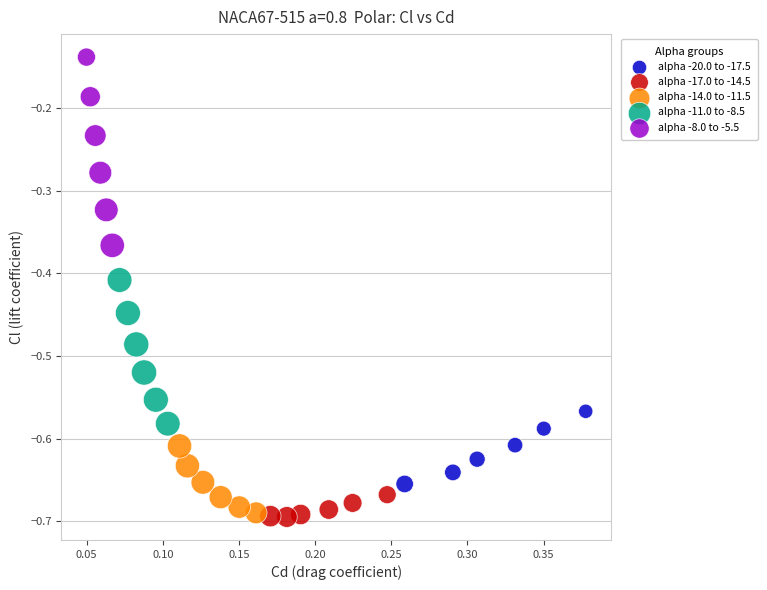

What are all the series names shown in the legend?

alpha -20.0 to -17.5, alpha -17.0 to -14.5, alpha -14.0 to -11.5, alpha -11.0 to -8.5, alpha -8.0 to -5.5